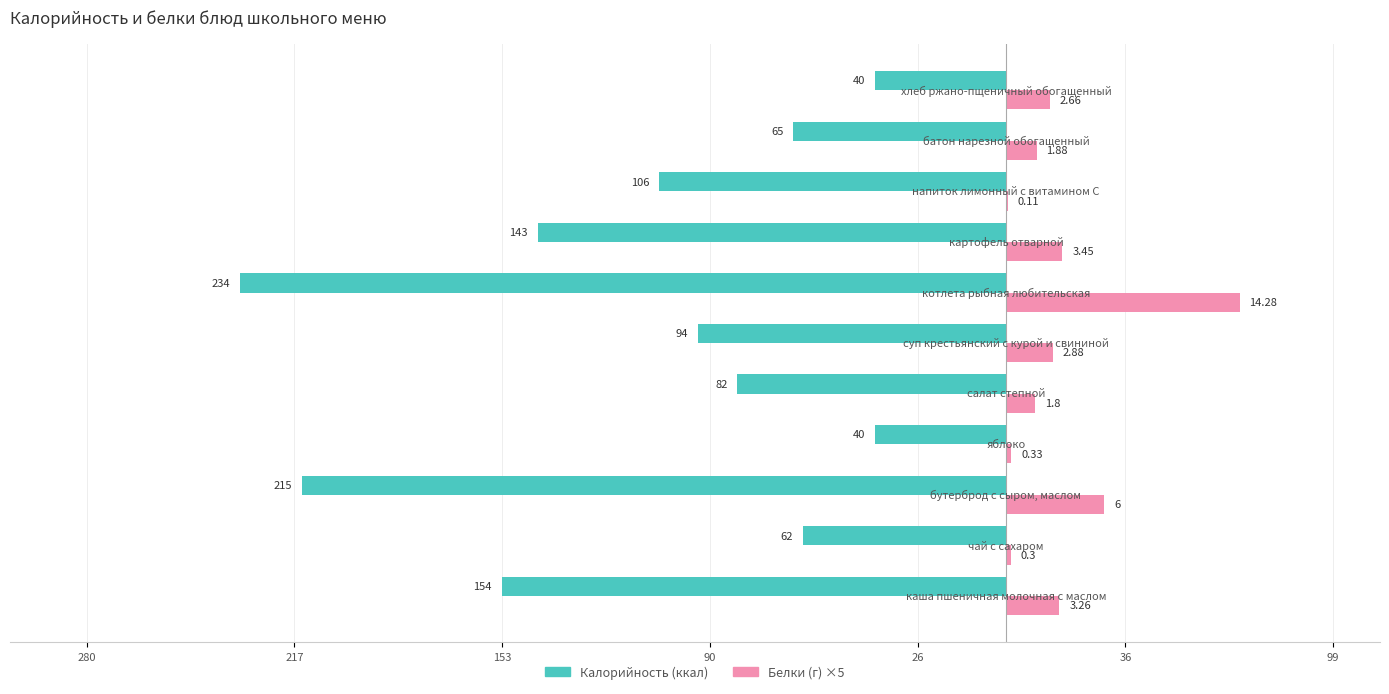

How many bars are there in total?

22